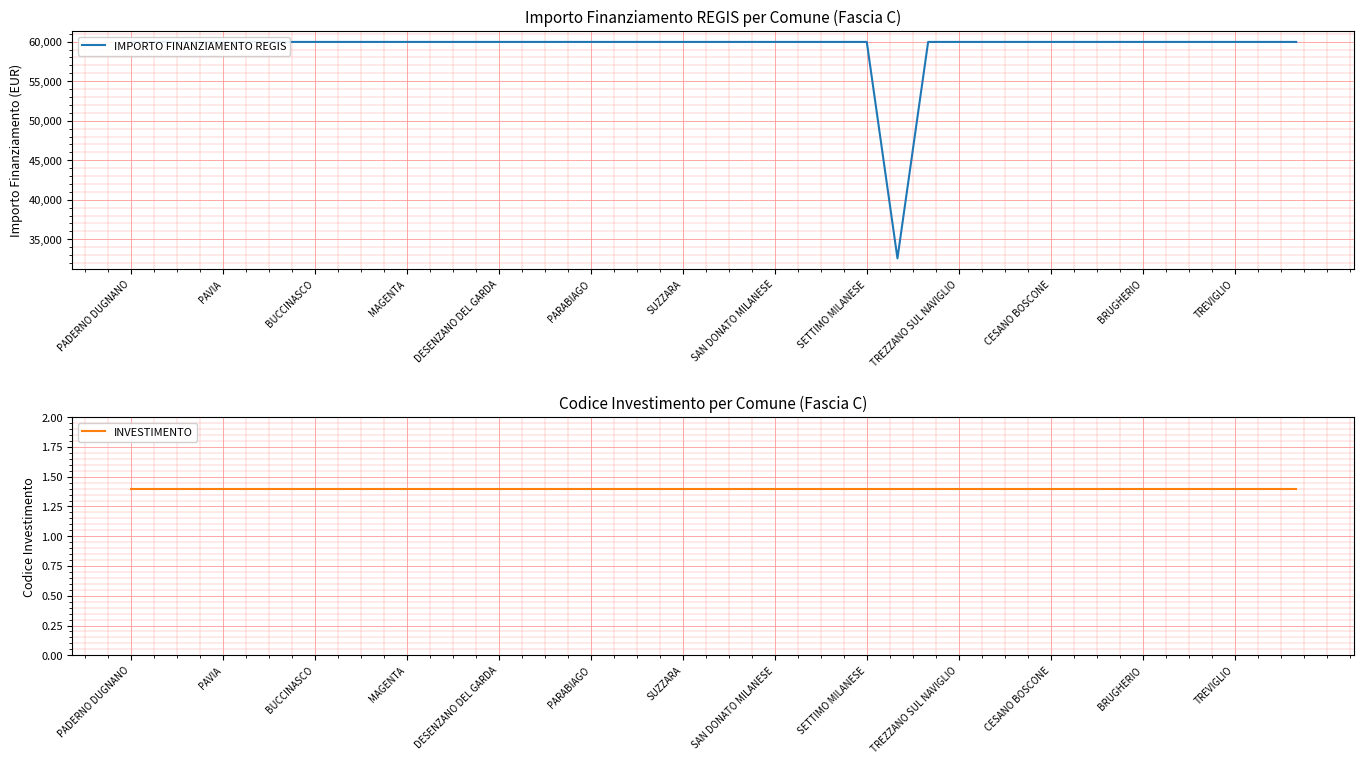

What is the minimum value for INVESTIMENTO?

1.4